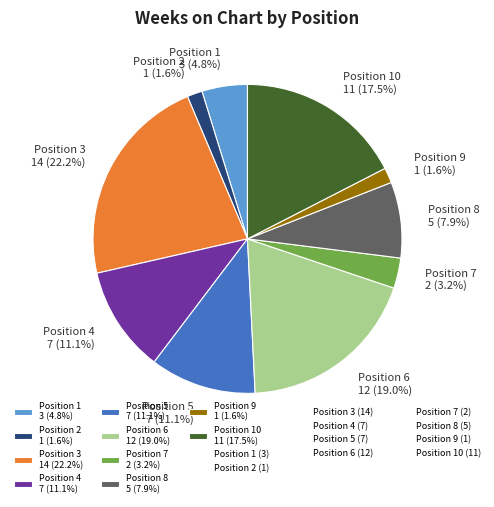

Which slice is the largest?

Position 3 14 (22.2%)